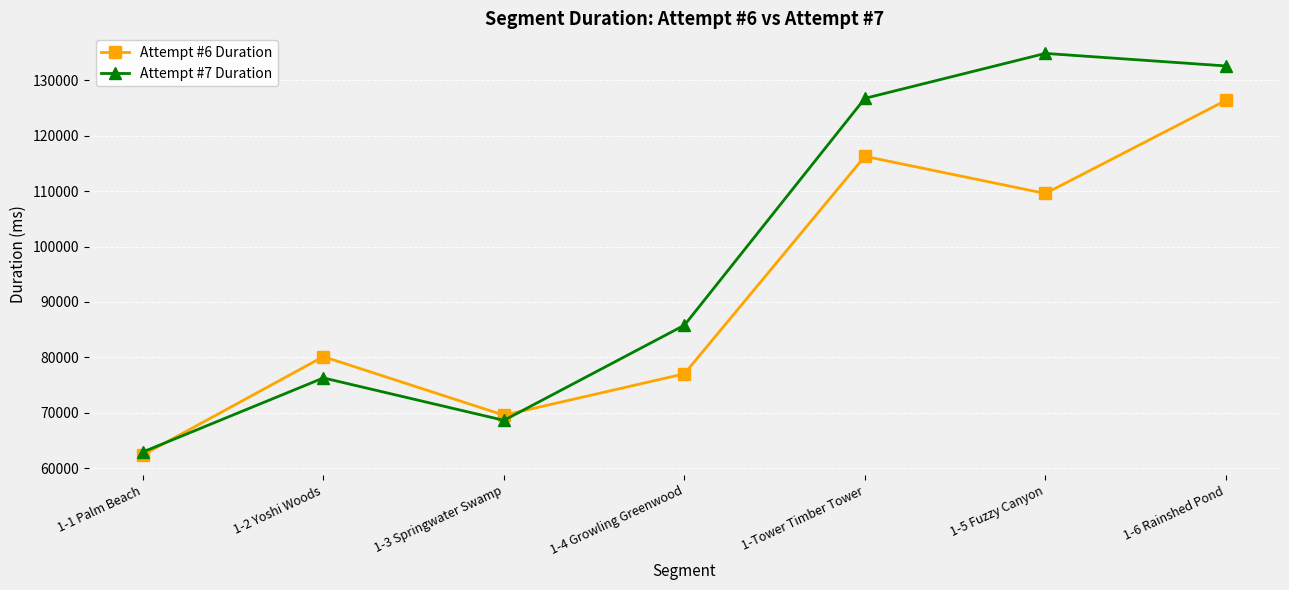

Rank the series by their average value, from highest to lowest.

Attempt #7 Duration, Attempt #6 Duration